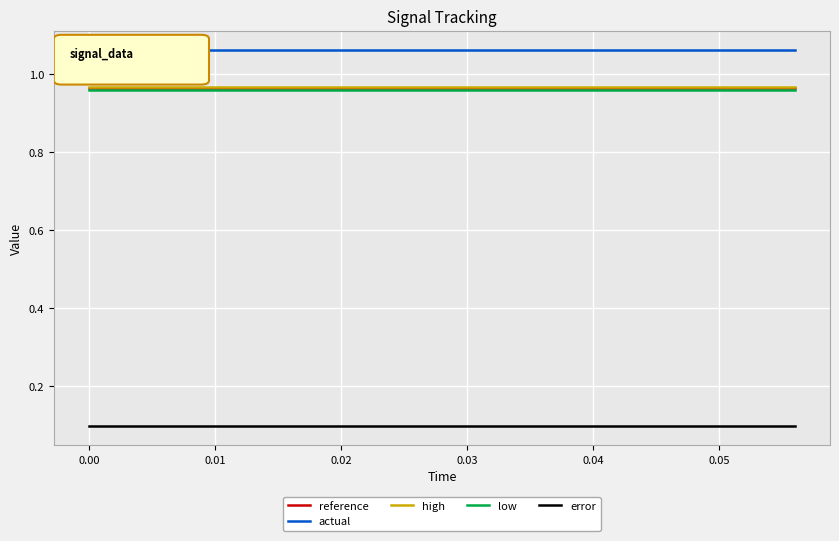

True or false: high and actual cross at least once.

False